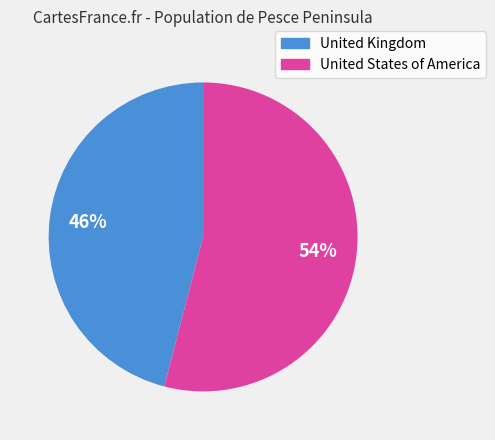

Do United Kingdom and United States of America together represent more than half of the pie?

Yes